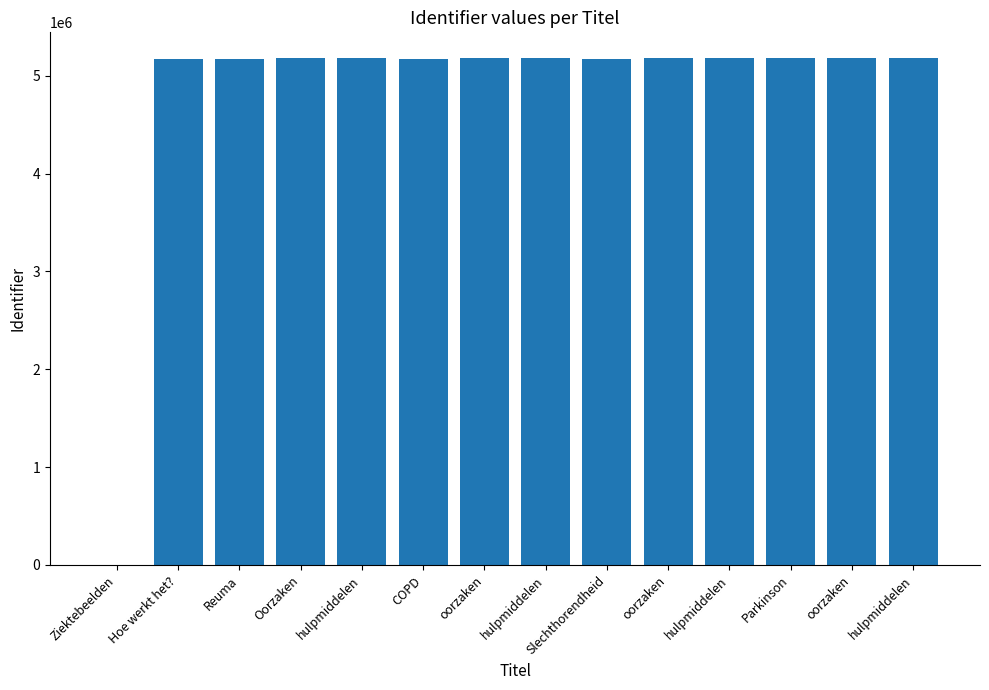

Reading left to right, transcribe all the data shown in this chart.

0	5171377	5171386	5185173	5185368	5171391	5185426	5185443	5171392	5184609	5184611	5185320	5185325	5185336